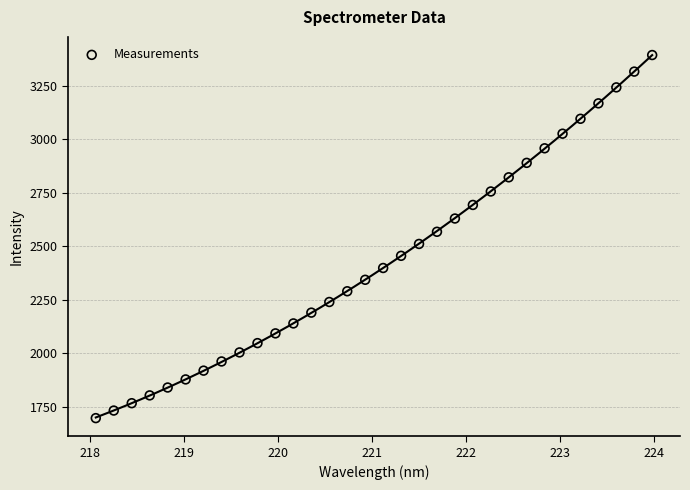

What is the range of X values (max minus min)?

5.9